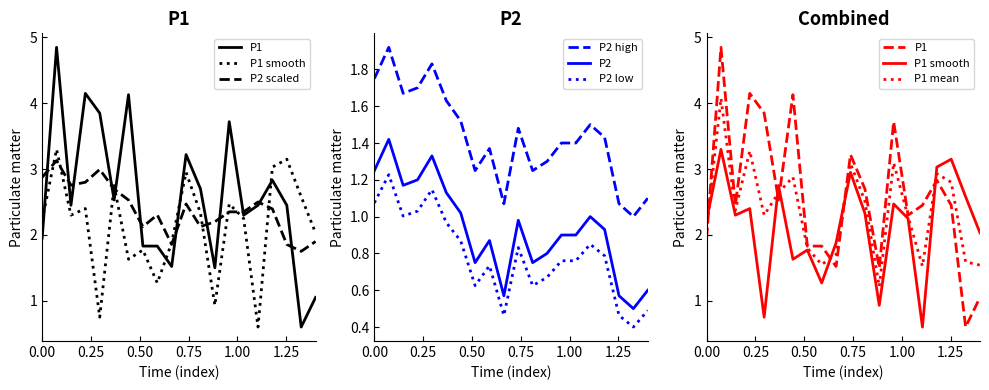

True or false: P2 high and P2 cross at least once.

False